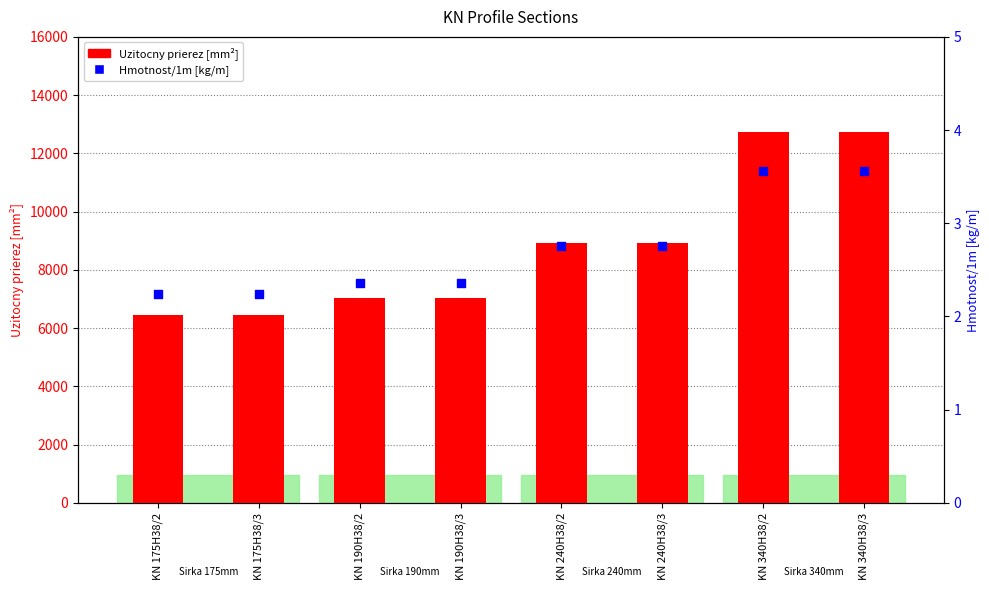

Which series contains the highest Y value?

Uzitocny prierez [mm²]